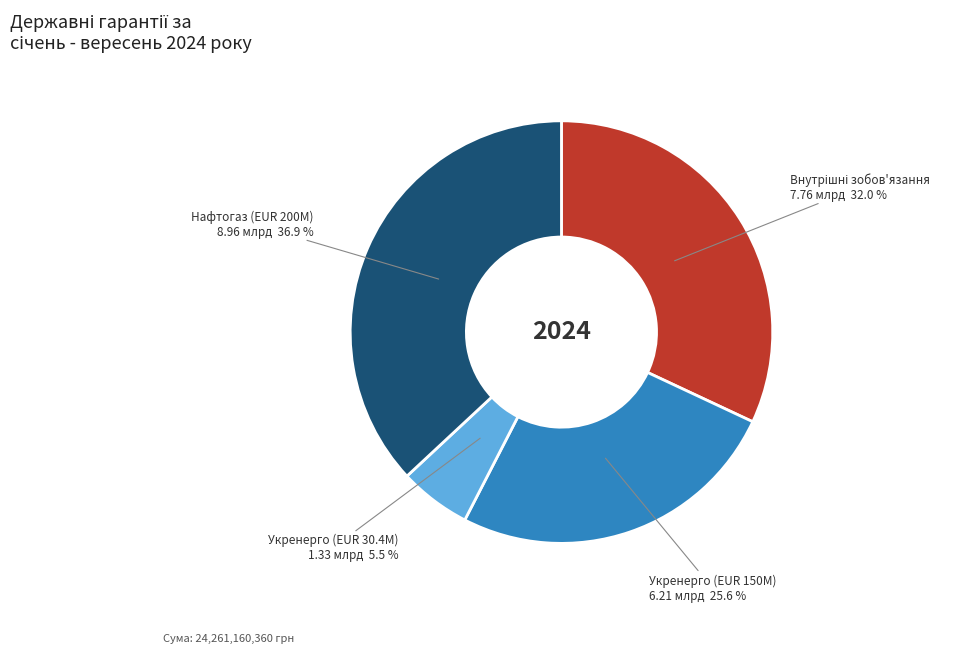

To the nearest percent, what is the difference between the largest and smallest slice percentages?

31%